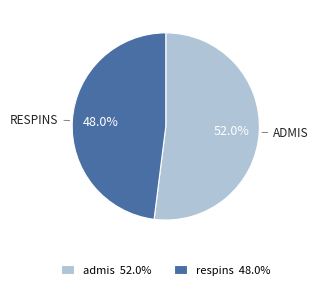

What is the ratio of the value at respins to the value at admis?

0.9